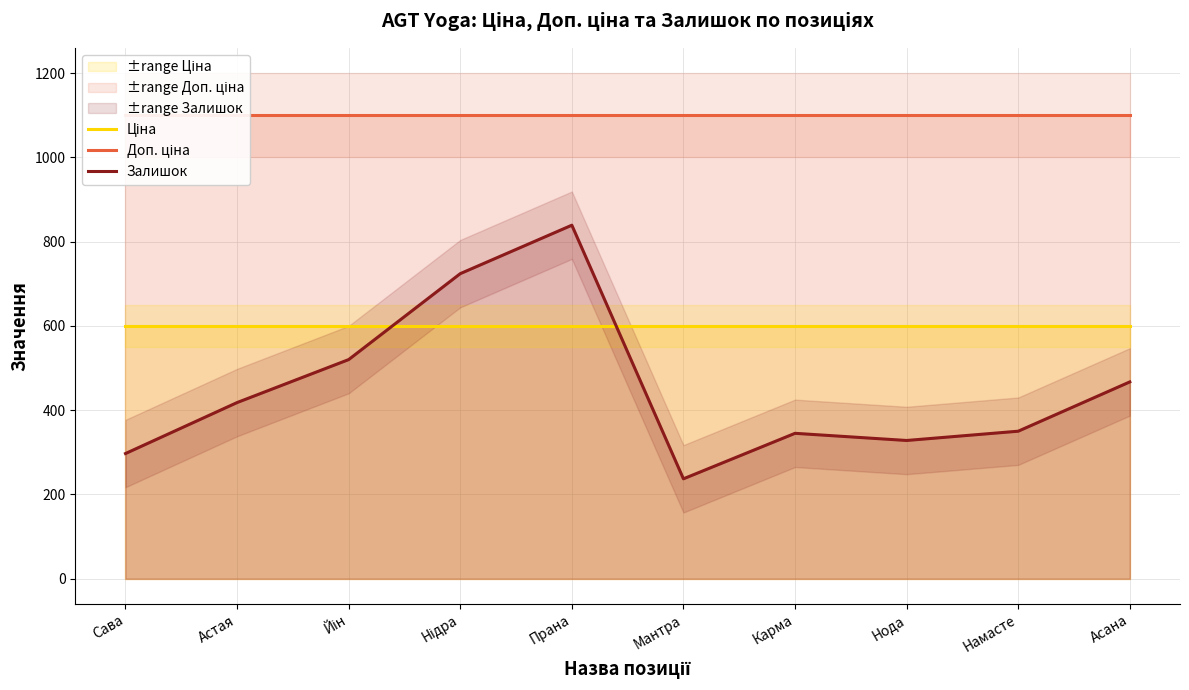

Is it true that Ціна equals 401.3 at Мантра?

False